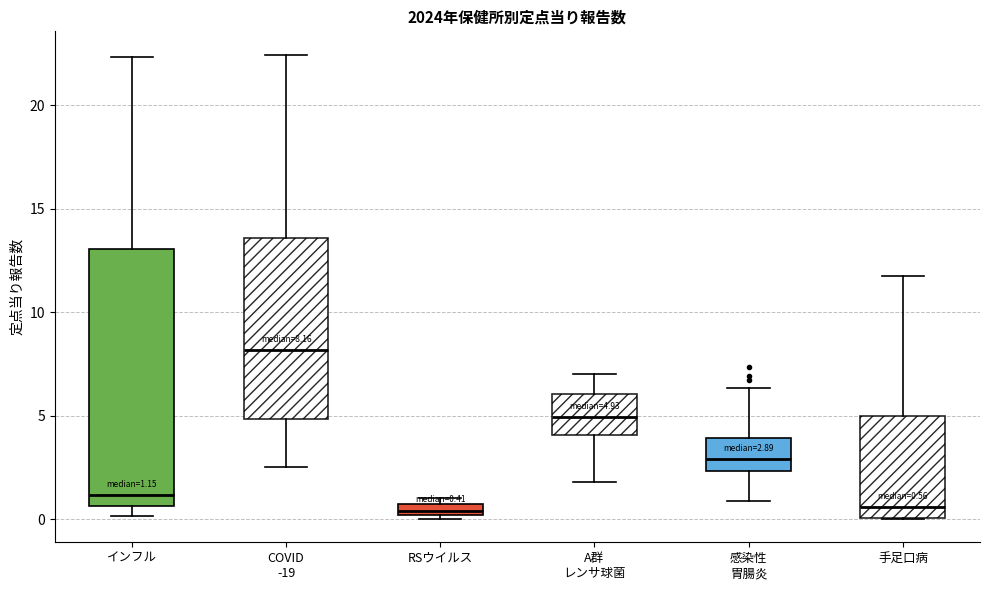

Which box is the tallest, from its lower edge to its upper edge?

インフル